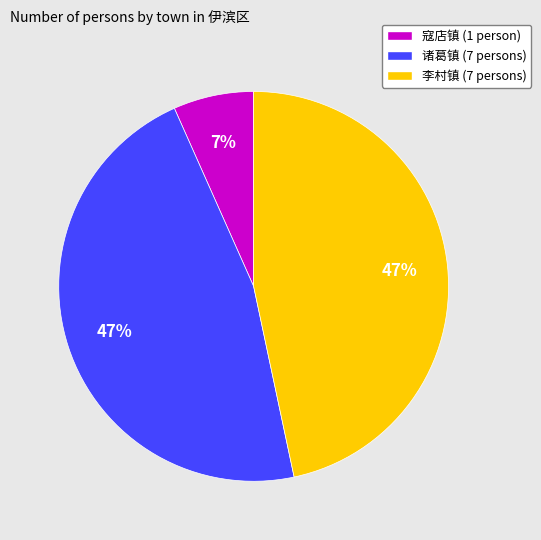

Between 诸葛镇 (7 persons) and 寇店镇 (1 person), which is larger?

诸葛镇 (7 persons)